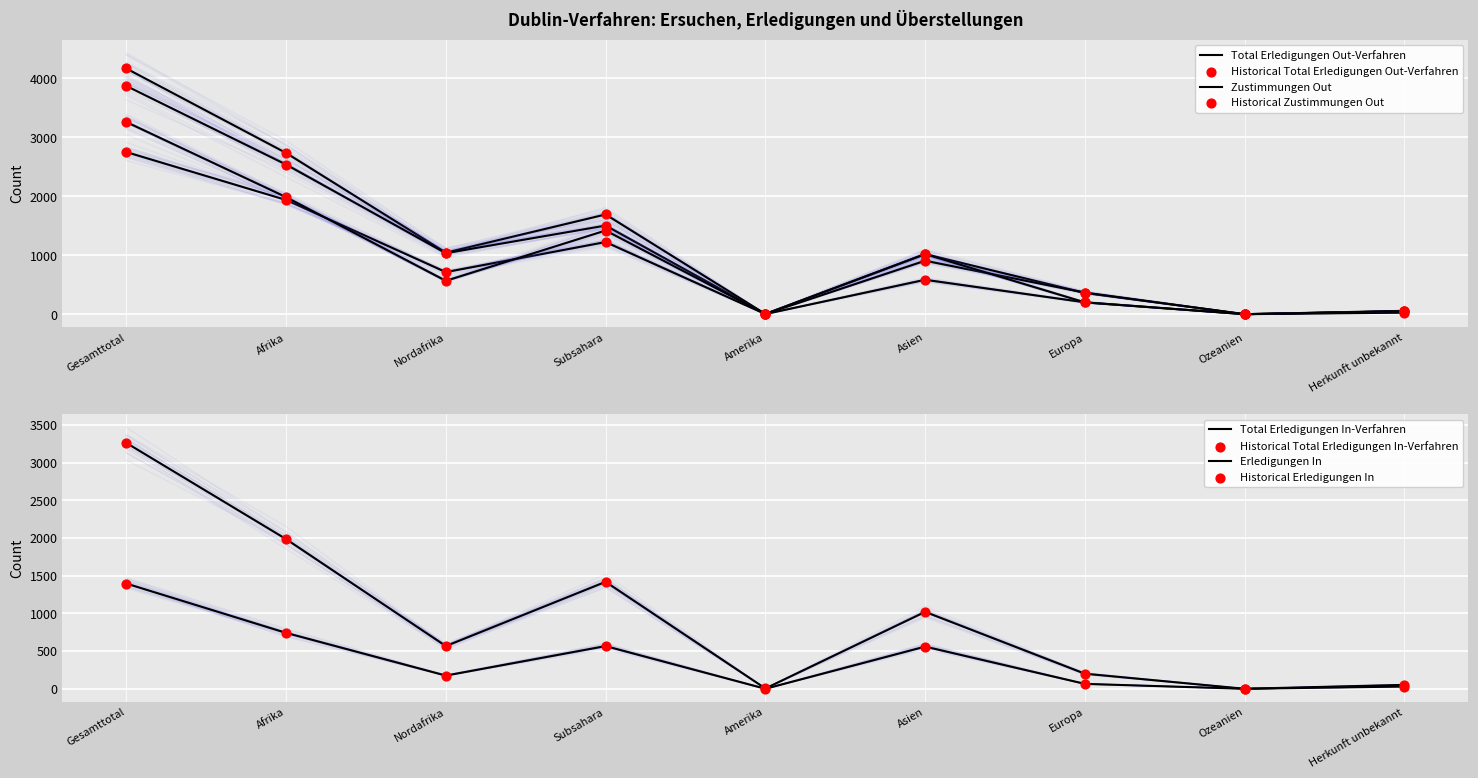

Which series has the largest Y range (max minus min)?

Total Erledigungen Out-Verfahren